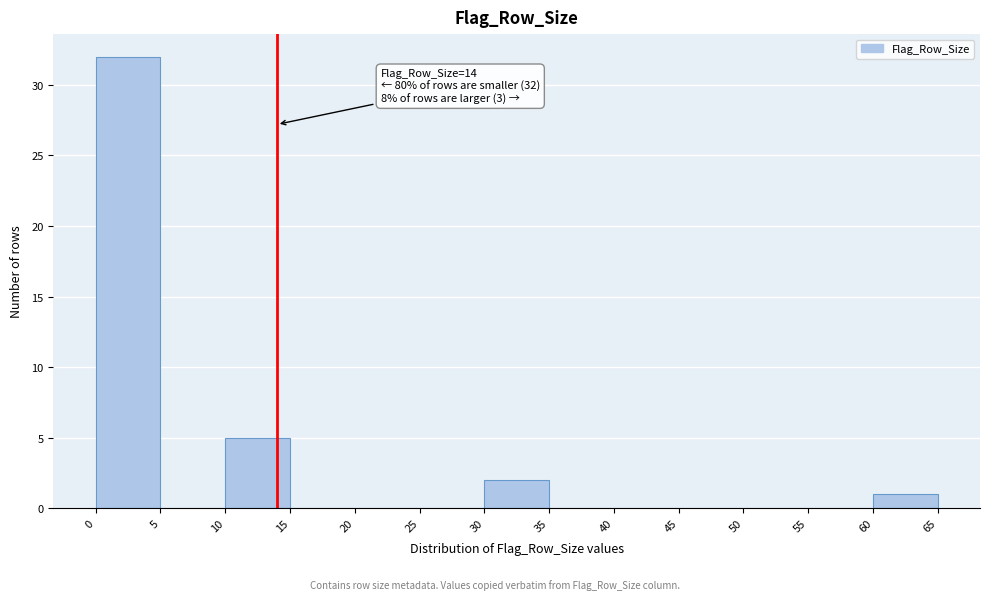

Which range on the x-axis has the tallest bar?

0 to 5